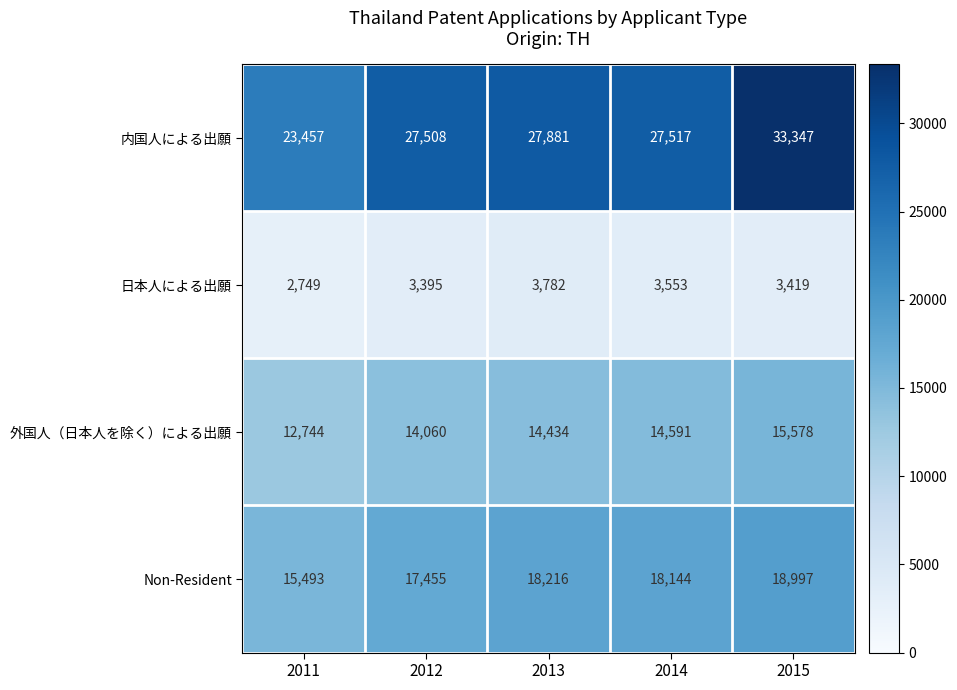

Which series has the widest spread of values?

内国人による出願